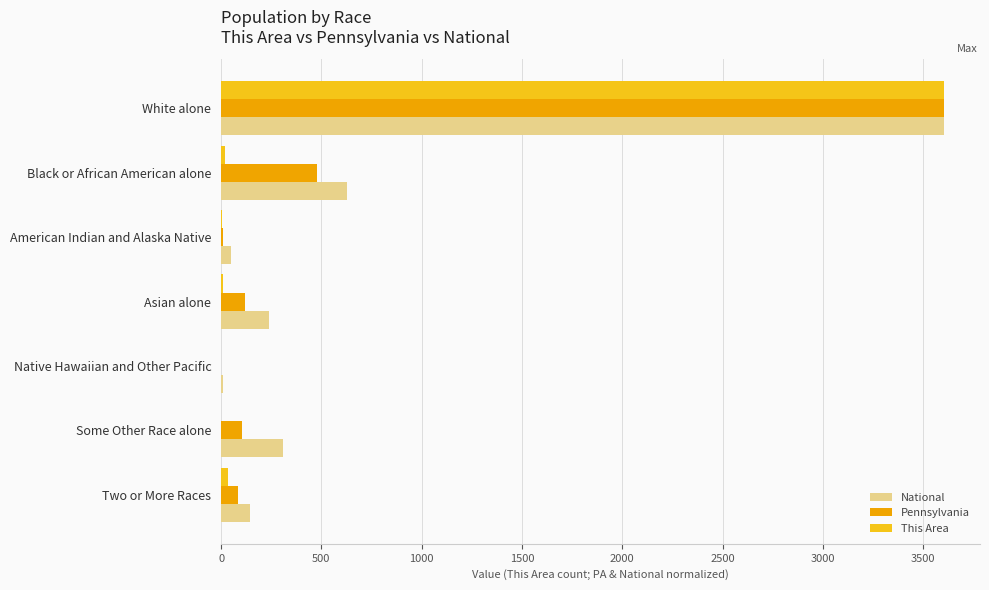

What is the maximum value for National?

3603.0